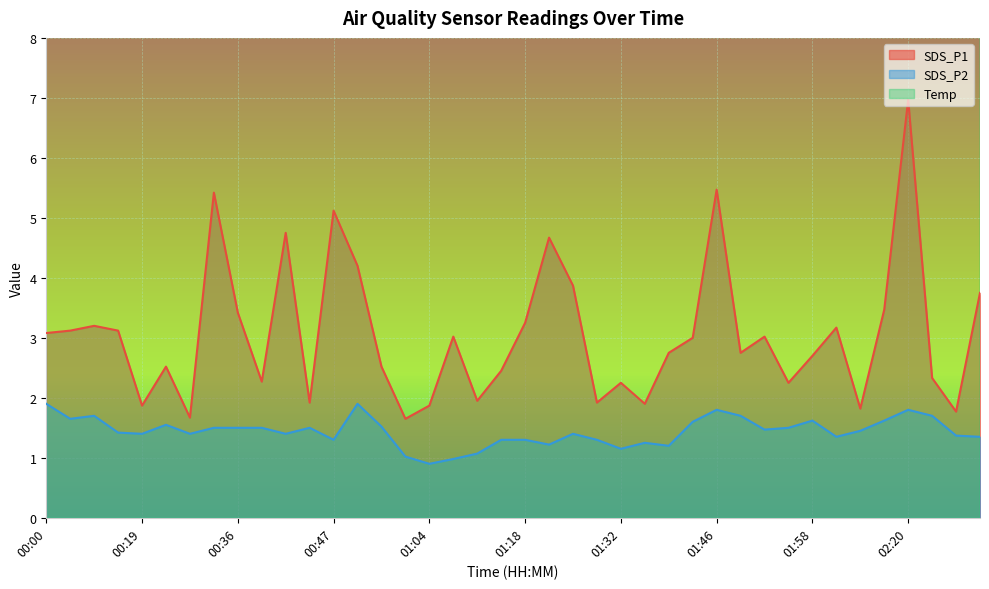

Between 01:38 and 01:58, which series saw the biggest shift?

SDS_P2